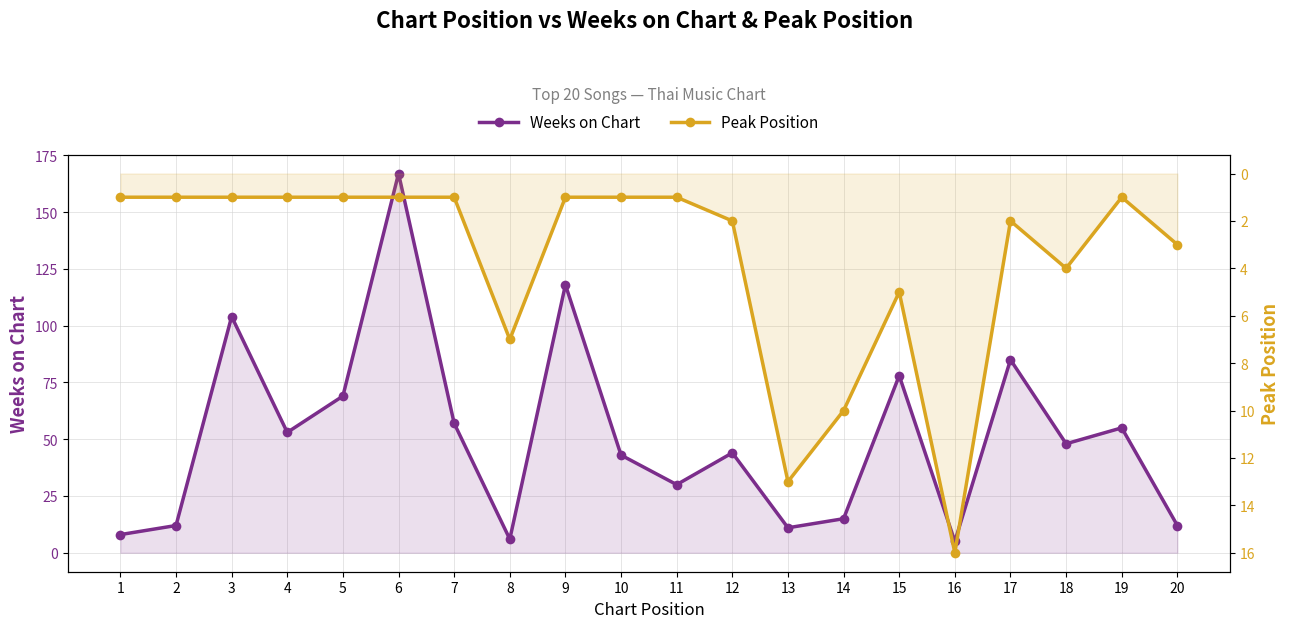

Reading right to left, extract all data points from this chart.

Weeks on Chart: 20=12	19=55	18=48	17=85	16=5	15=78	14=15	13=11	12=44	11=30	10=43	9=118	8=6	7=57	6=167	5=69	4=53	3=104	2=12	1=8
Peak Position: 20=3	19=1	18=4	17=2	16=16	15=5	14=10	13=13	12=2	11=1	10=1	9=1	8=7	7=1	6=1	5=1	4=1	3=1	2=1	1=1